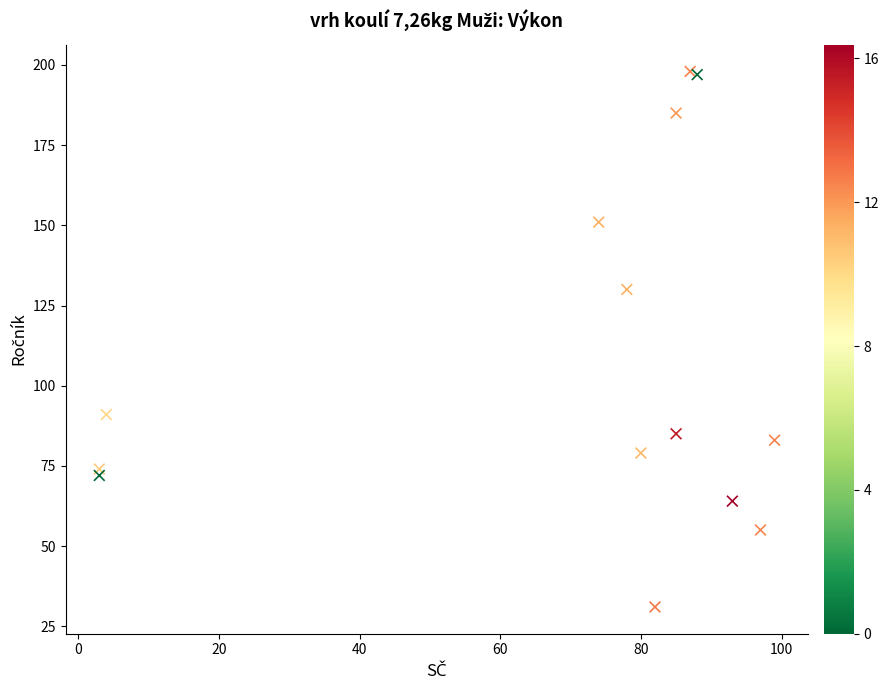

What Y value in the scatter plot is closest to 114?

130